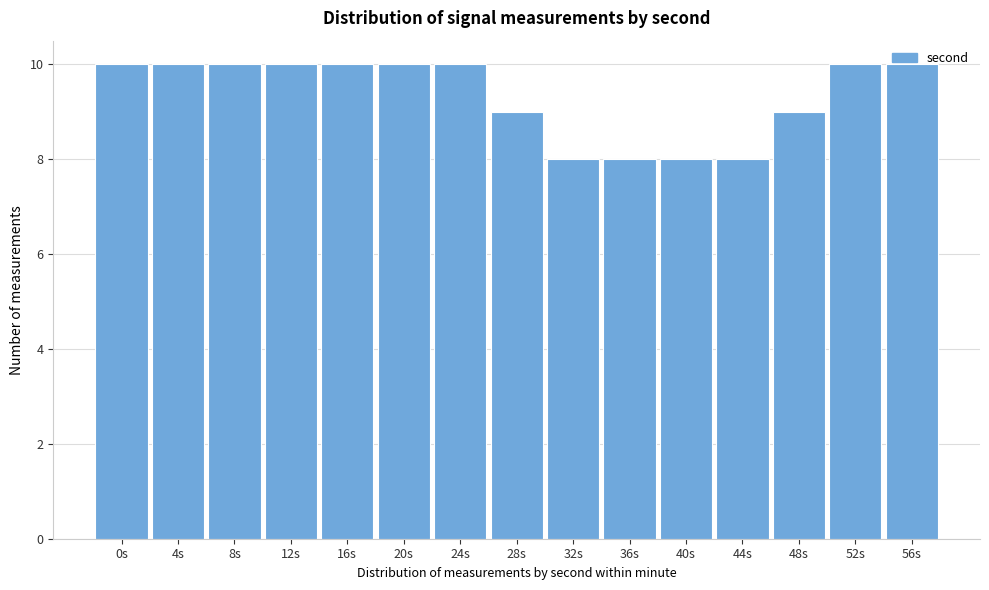

What is the ratio of the value at 44s to the value at 28s?

0.9